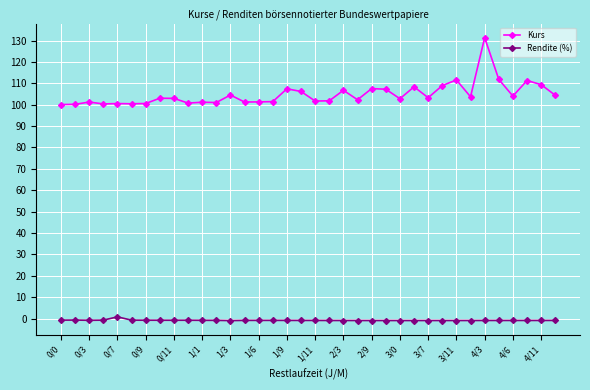

How many values in the Rendite (%) series exceed 0?

1